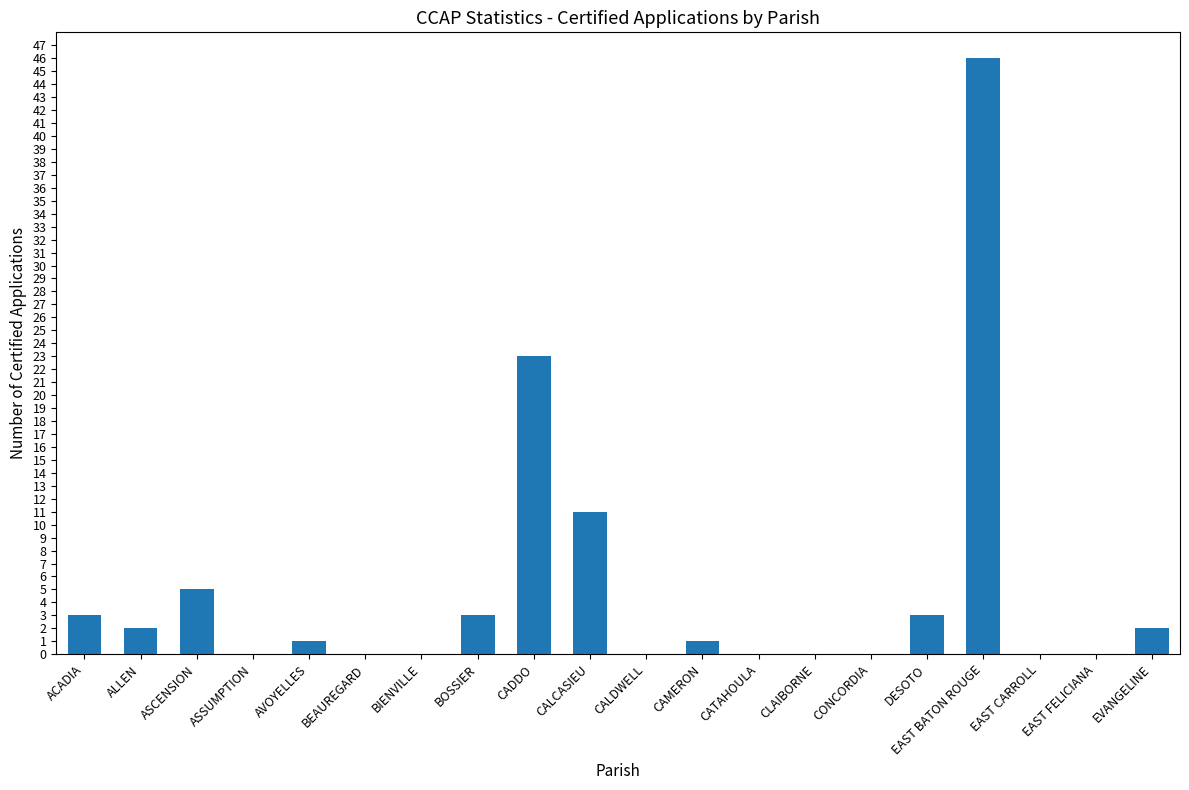

What is the sum of all values?

100